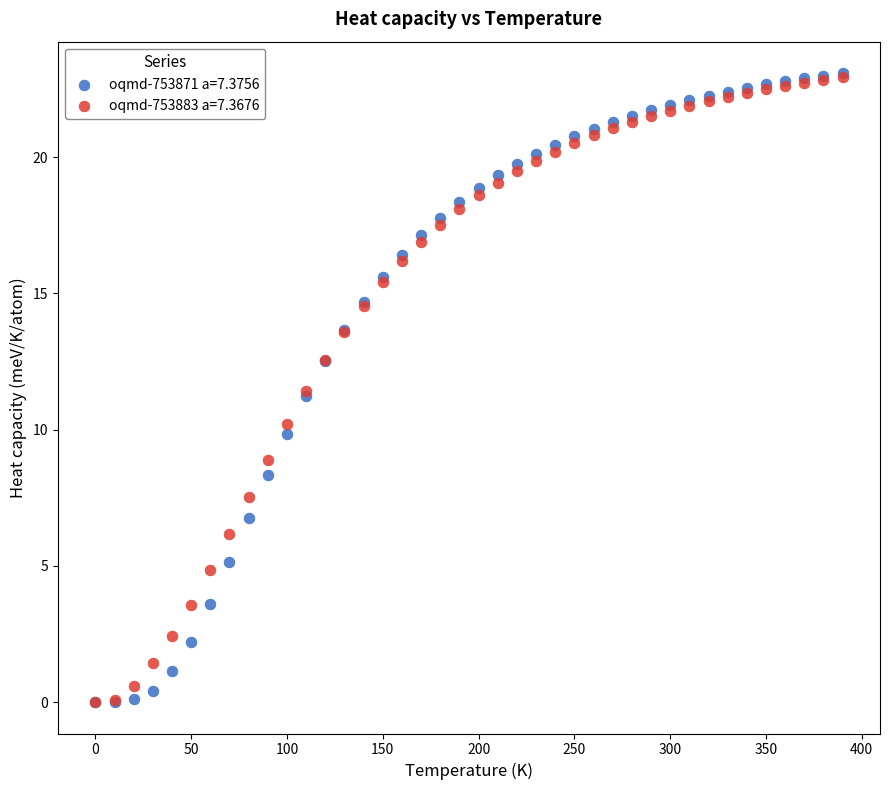

What are all the series names shown in the legend?

oqmd-753871 a=7.3756, oqmd-753883 a=7.3676